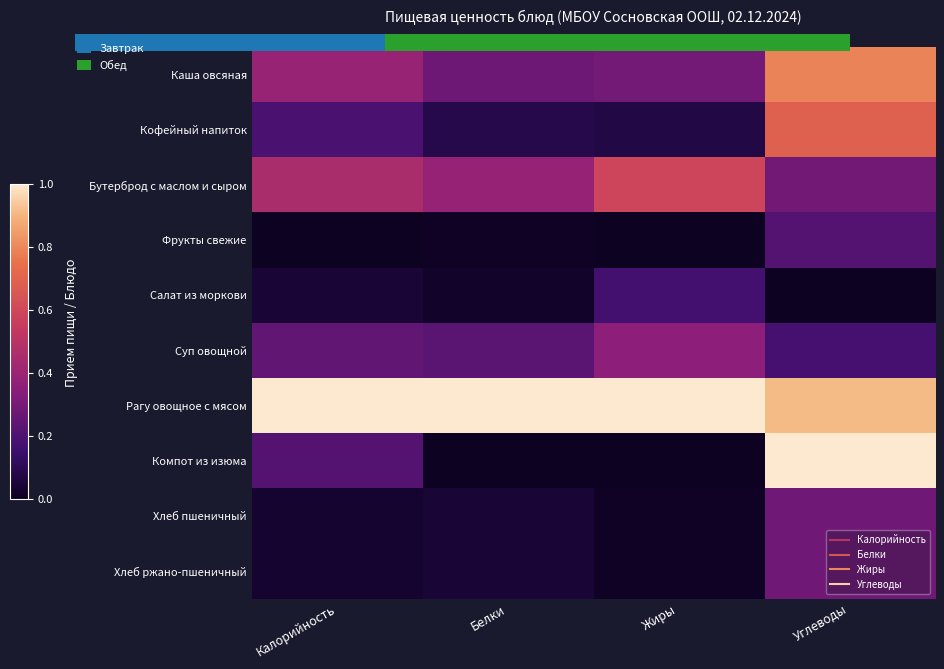

Which category has the highest value across all series?

Калорийность